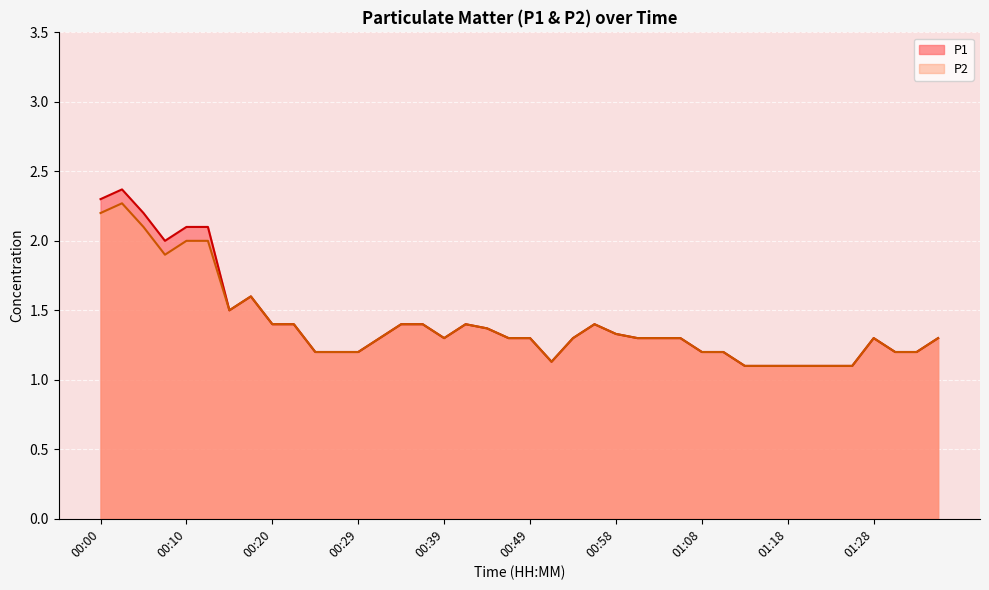

Which series has the largest total across all categories?

P1